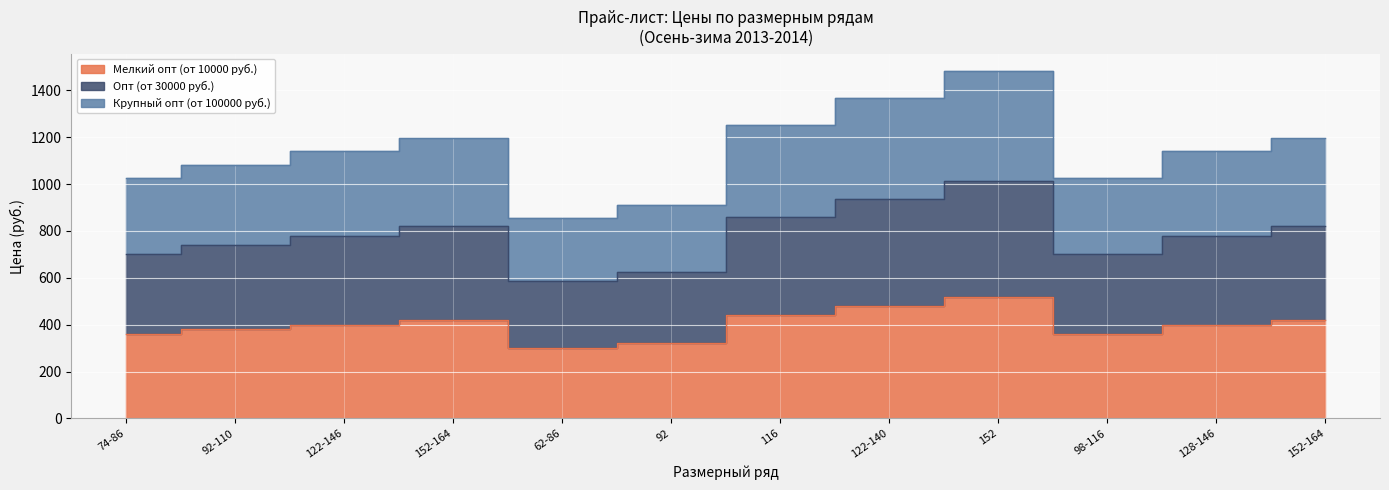

At 98-116, list the series in order from smallest to largest.

Мелкий опт (от 10000 руб.), Опт (от 30000 руб.), Крупный опт (от 100000 руб.)